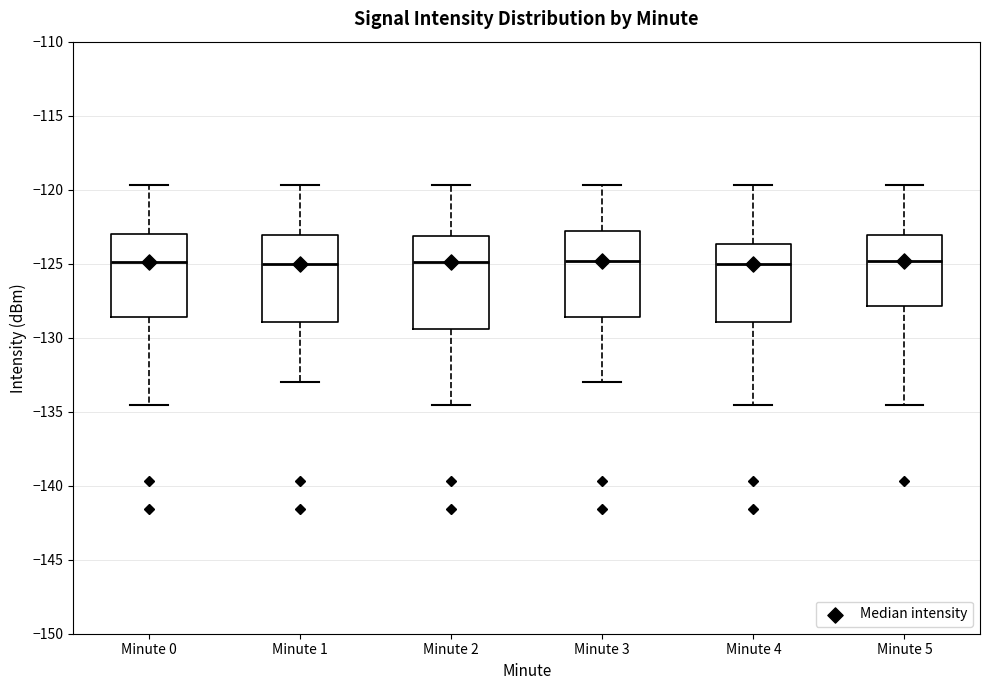

Reading left to right, transcribe this box plot: for each box, give where its median line is, the range the box spans, and where its two whiskers end, as read against the y-axis. The values are not printed on the chart, so give them approximately, as read against the axis.

Minute 0: median -125.0, box -128.5 to -123.0, whiskers -134.5 to -119.5
Minute 1: median -125.0, box -129.0 to -123.0, whiskers -133.0 to -119.5
Minute 2: median -125.0, box -129.5 to -123.0, whiskers -134.5 to -119.5
Minute 3: median -125.0, box -128.5 to -123.0, whiskers -133.0 to -119.5
Minute 4: median -125.0, box -129.0 to -123.5, whiskers -134.5 to -119.5
Minute 5: median -125.0, box -128.0 to -123.0, whiskers -134.5 to -119.5